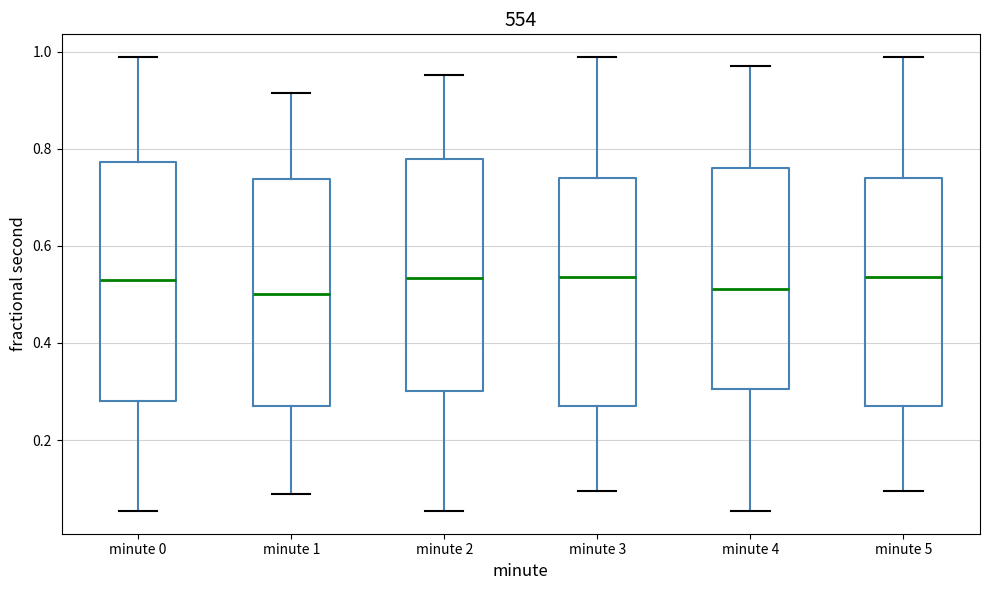

Where is the upper edge of the box for minute 3 on the y-axis? The values are not printed on the chart, so give them approximately, as read against the axis.

0.74